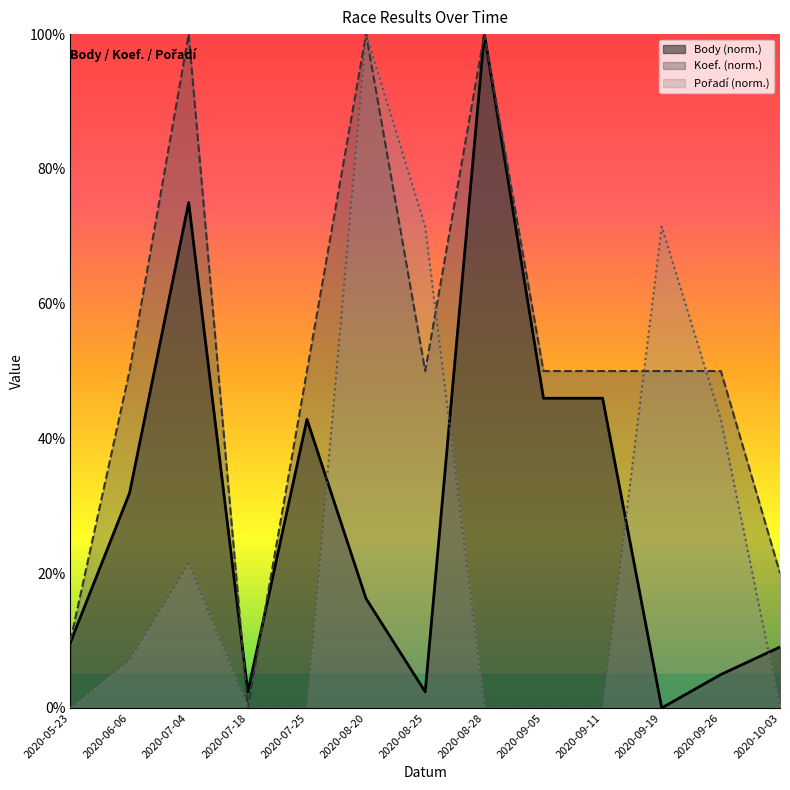

Rank the series by their average value, from highest to lowest.

Koef., Body, Pořadí